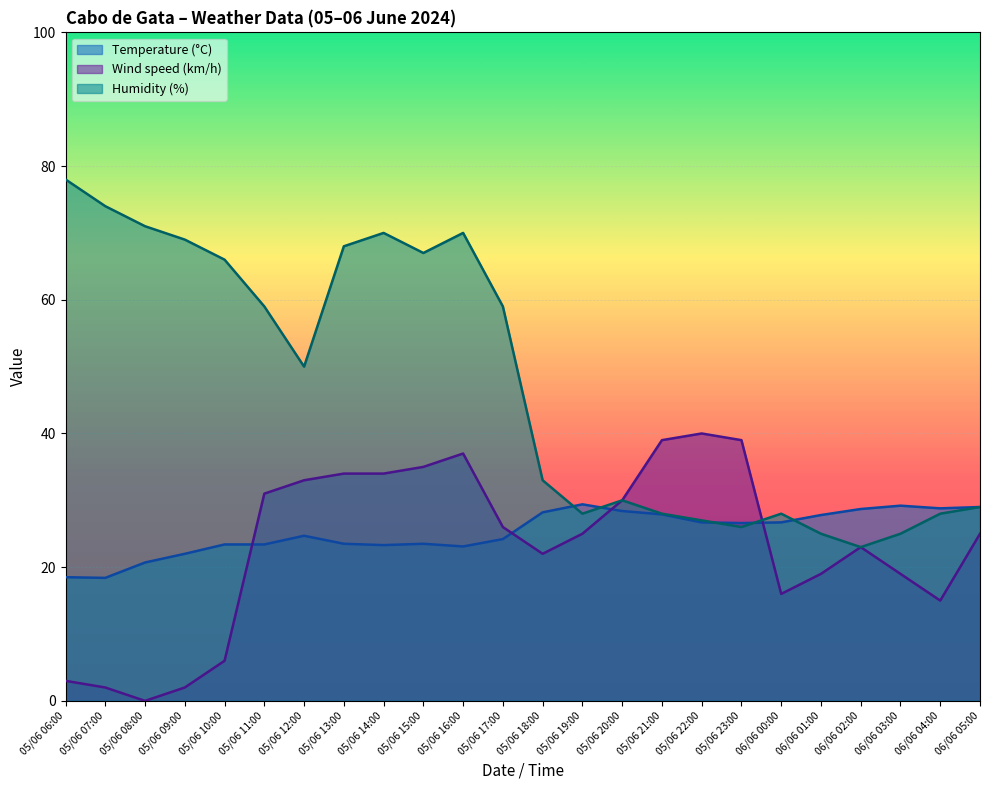

How many interior local valleys does the Wind speed (km/h) series have?

4